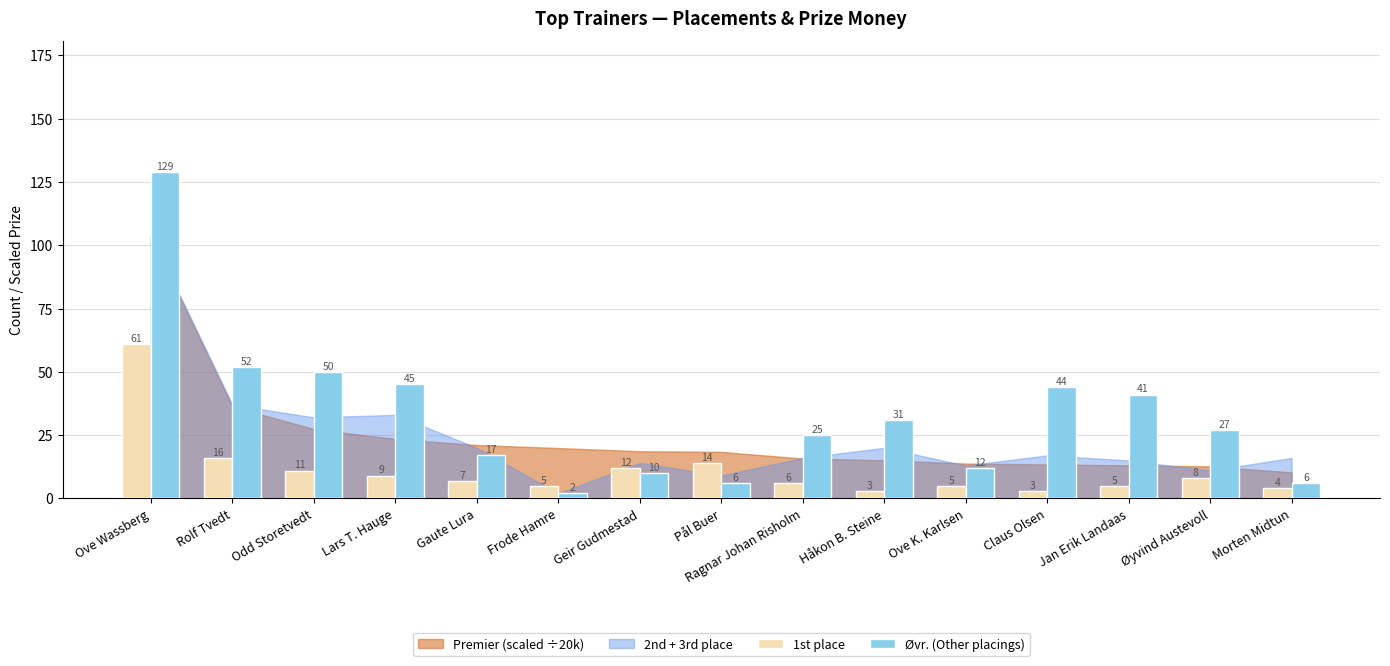

Does the chart contain any negative values?

No